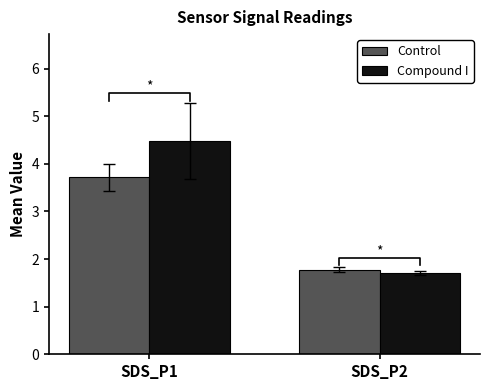

Between SDS_P2 and SDS_P1, which is larger?

SDS_P1